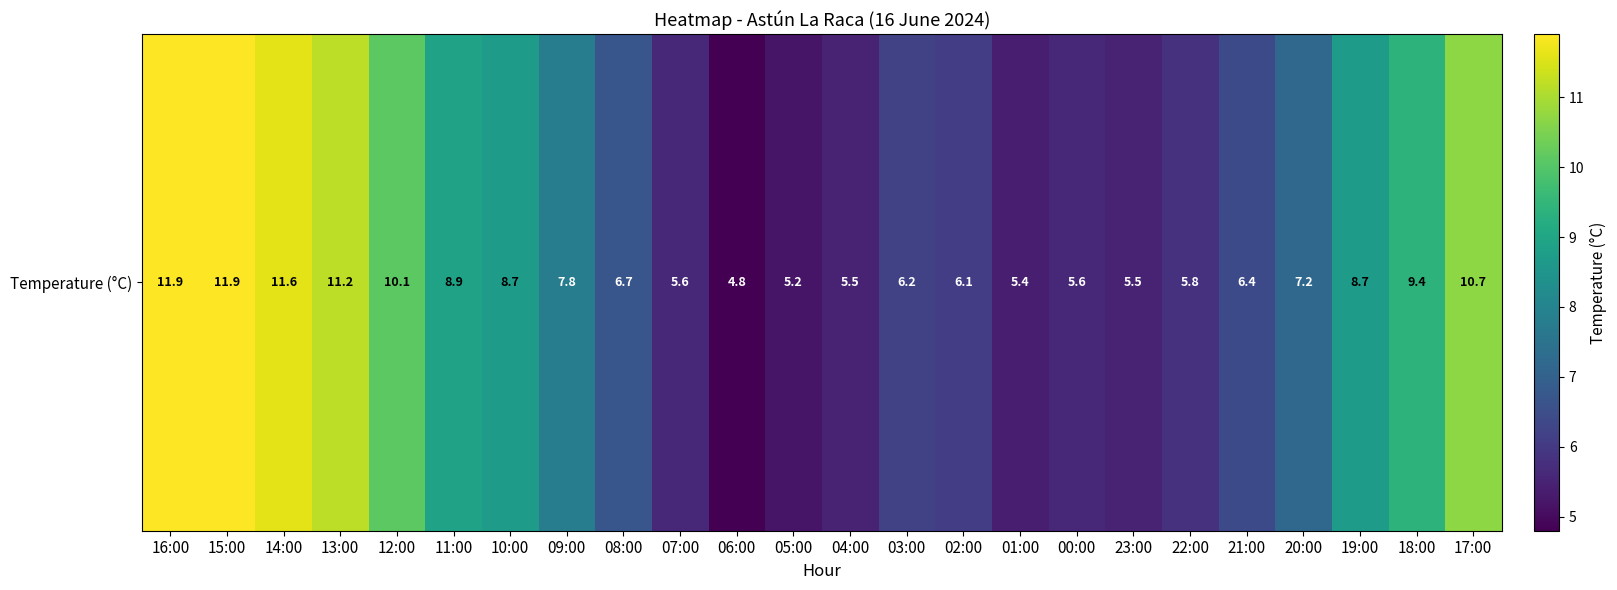

Reading right to left, transcribe all the data shown in this chart.

17:00=10.7	18:00=9.4	19:00=8.7	20:00=7.2	21:00=6.4	22:00=5.8	23:00=5.5	00:00=5.6	01:00=5.4	02:00=6.1	03:00=6.2	04:00=5.5	05:00=5.2	06:00=4.8	07:00=5.6	08:00=6.7	09:00=7.8	10:00=8.7	11:00=8.9	12:00=10.1	13:00=11.2	14:00=11.6	15:00=11.9	16:00=11.9